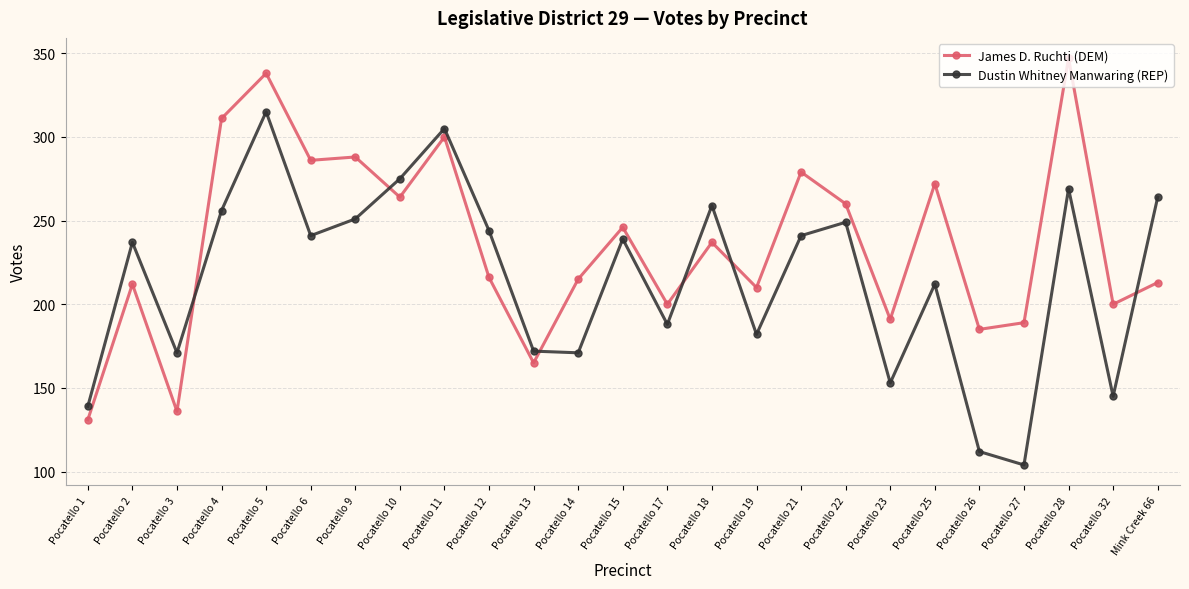

The value of James D. Ruchti (DEM) at Pocatello 27 is 335. True or false?

False